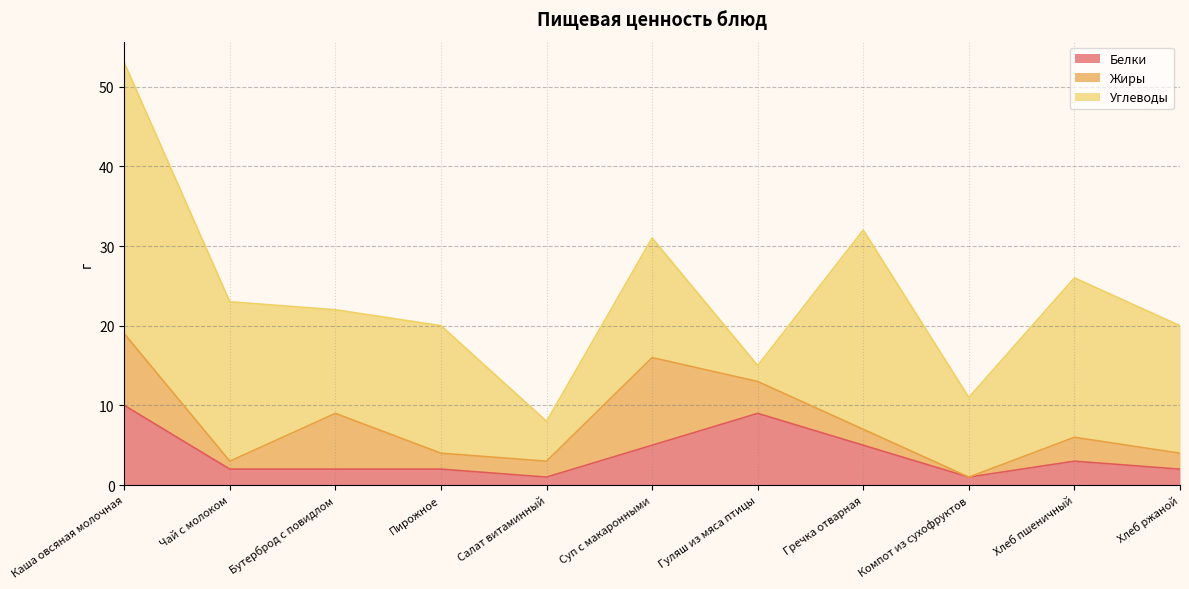

Where is the first local minimum for Жиры?

Чай с молоком